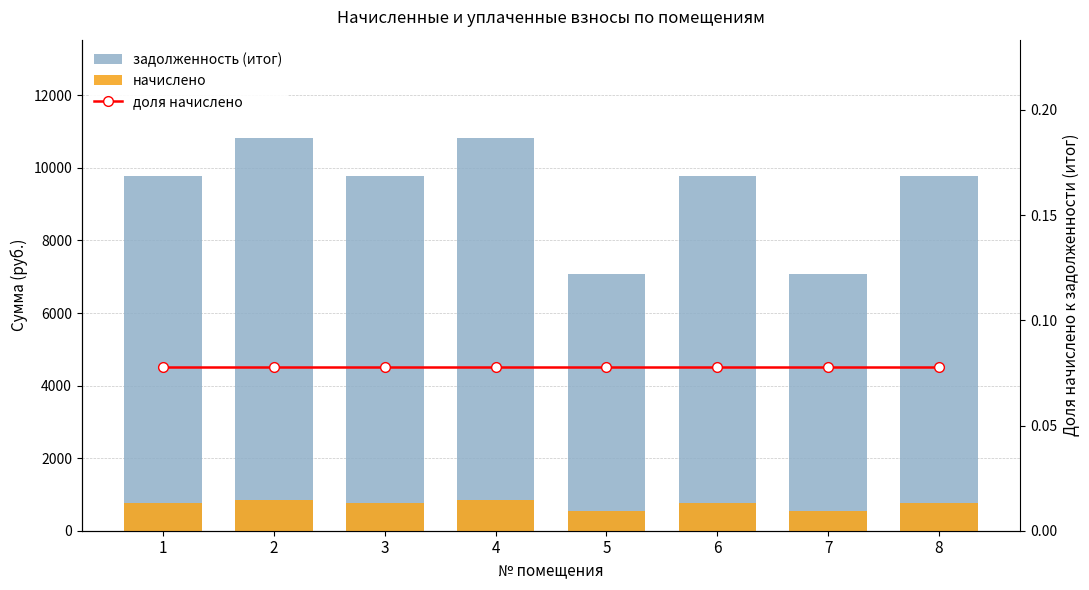

What is the minimum value for задолженность (итог)?

7078.8